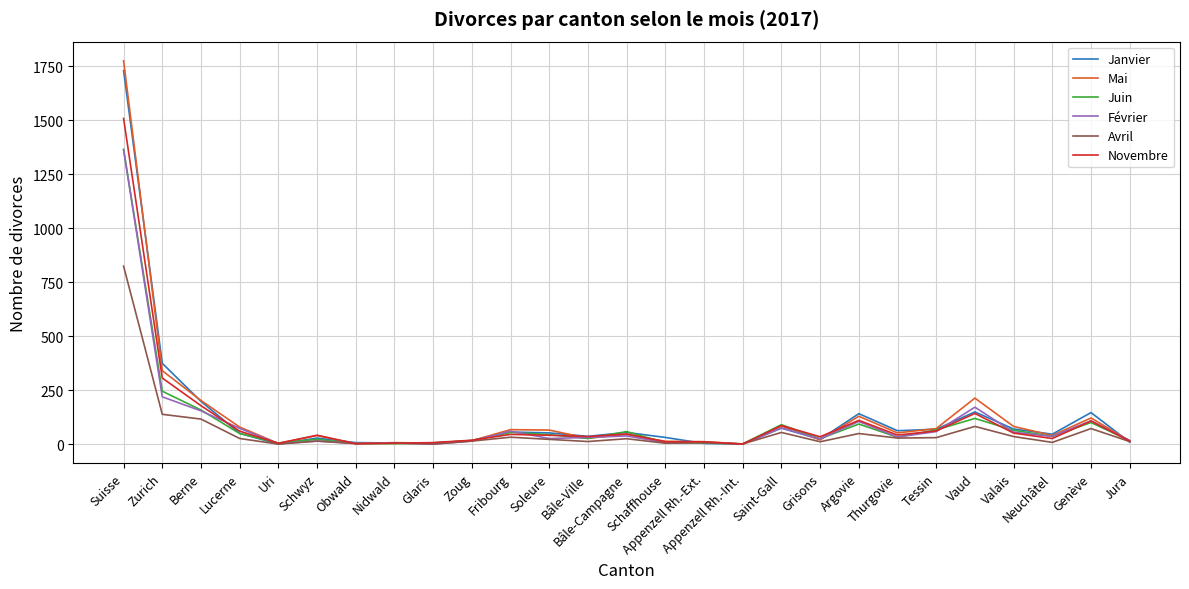

What is the sum of the Juin values at Tessin and Glaris?

72